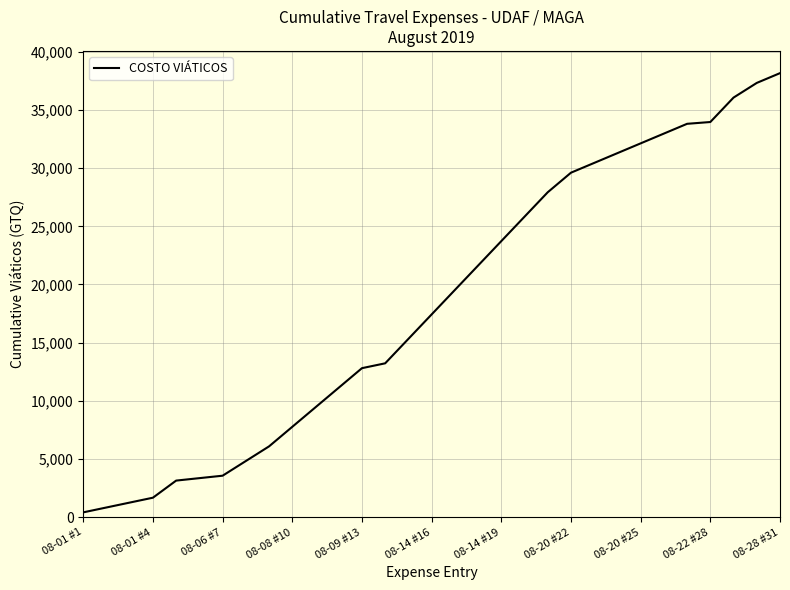

What is the greatest value displayed?

38161.0